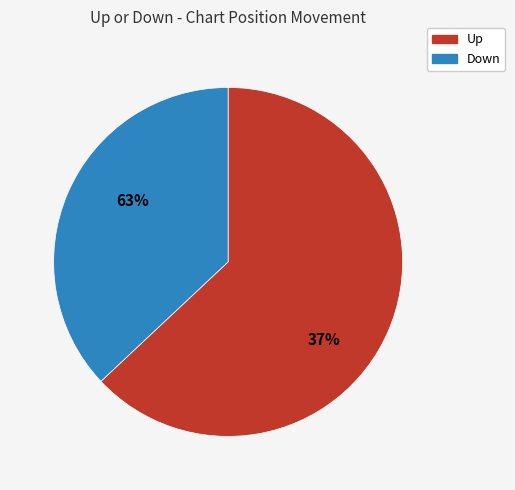

How many slices are in this pie chart?

2